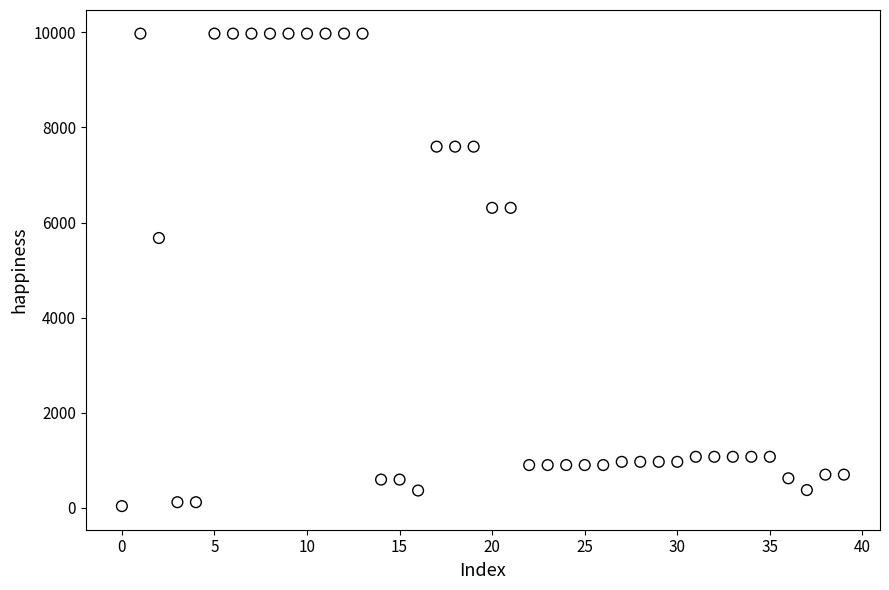

What Y value in the scatter plot is closest to 5003?

5673.8